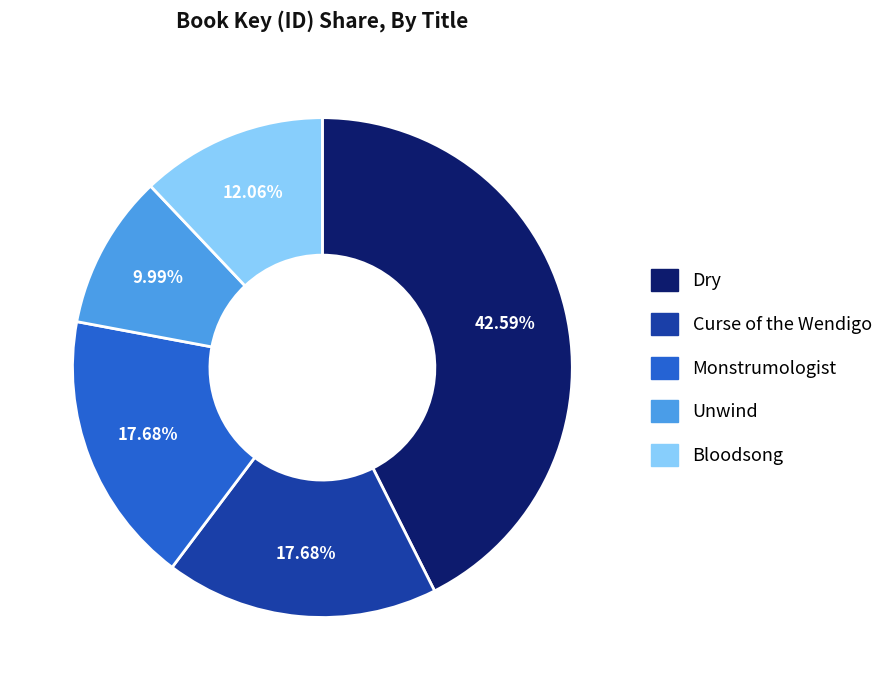

The Dry slice represents 35% of the pie. True or false?

False